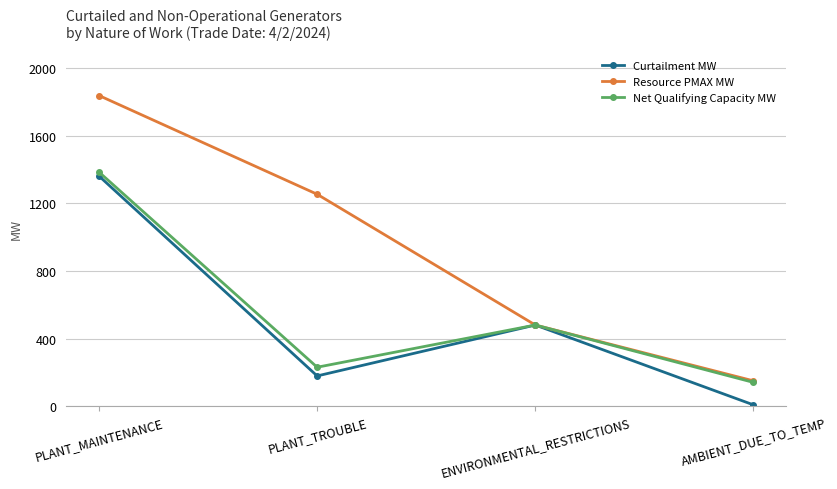

Rank the categories by Resource PMAX MW value from lowest to highest.

AMBIENT_DUE_TO_TEMP, ENVIRONMENTAL_RESTRICTIONS, PLANT_TROUBLE, PLANT_MAINTENANCE